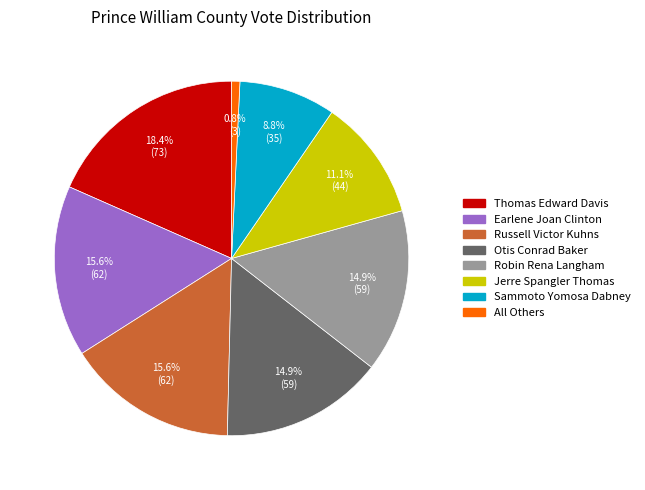

Is there any slice that represents more than half of the pie?

No